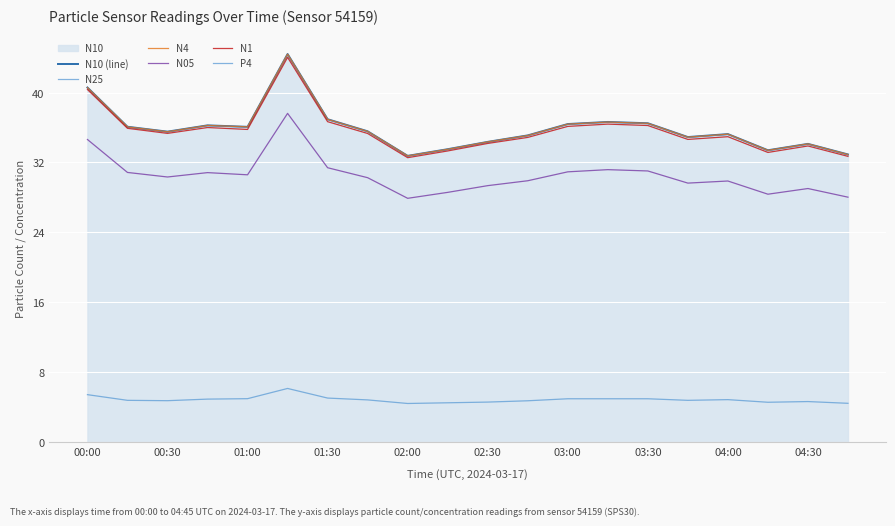

Reading left to right, extract all data points from this chart.

N10 (line): 40.6	36.1	35.5	36.2	36.1	44.4	37.0	35.6	32.8	33.5	34.4	35.1	36.4	36.6	36.5	34.9	35.2	33.4	34.1	32.9
N25: 40.6	36.1	35.5	36.2	36.0	44.4	36.9	35.5	32.7	33.5	34.3	35.1	36.4	36.6	36.5	34.9	35.2	33.4	34.1	32.9
N4: 40.6	36.1	35.5	36.2	36.1	44.4	36.9	35.6	32.8	33.5	34.4	35.1	36.4	36.6	36.5	34.9	35.2	33.4	34.1	32.9
N05: 34.6	30.9	30.3	30.8	30.6	37.6	31.4	30.3	27.9	28.6	29.4	29.9	30.9	31.2	31.0	29.6	29.9	28.4	29.0	28.0
N1: 40.4	35.9	35.3	36.0	35.8	44.0	36.7	35.3	32.5	33.3	34.2	34.9	36.1	36.4	36.2	34.6	35.0	33.1	33.9	32.7
P4: 5.4	4.8	4.7	4.9	5.0	6.1	5.0	4.8	4.4	4.5	4.6	4.7	5.0	5.0	5.0	4.8	4.9	4.6	4.6	4.4